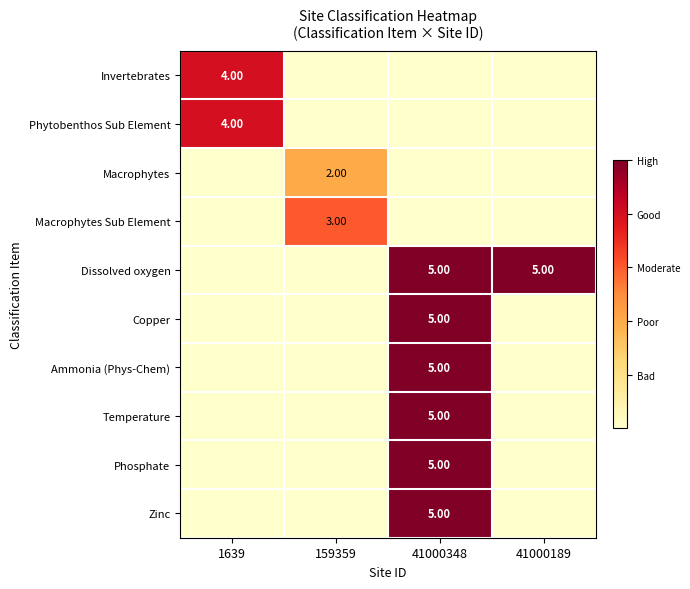

At which label is Ammonia (Phys-Chem) closest to 2?

1639